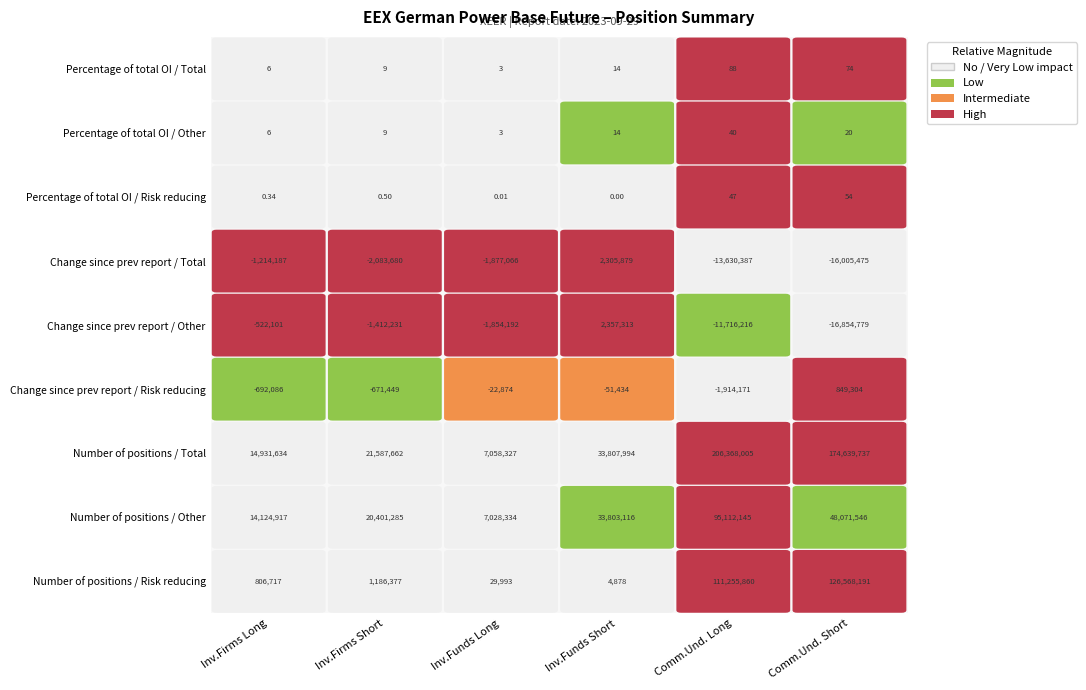

The Percentage of total OI / Total series shows 8.6 at 0. True or false?

False